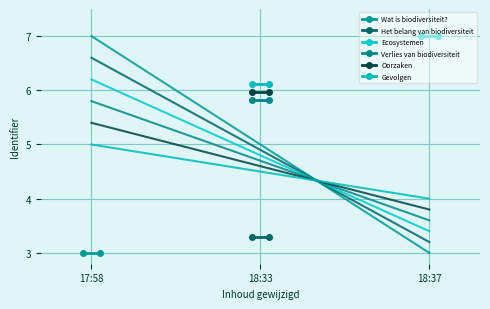

The Gevolgen series shows 10.9 at 18:33. True or false?

False